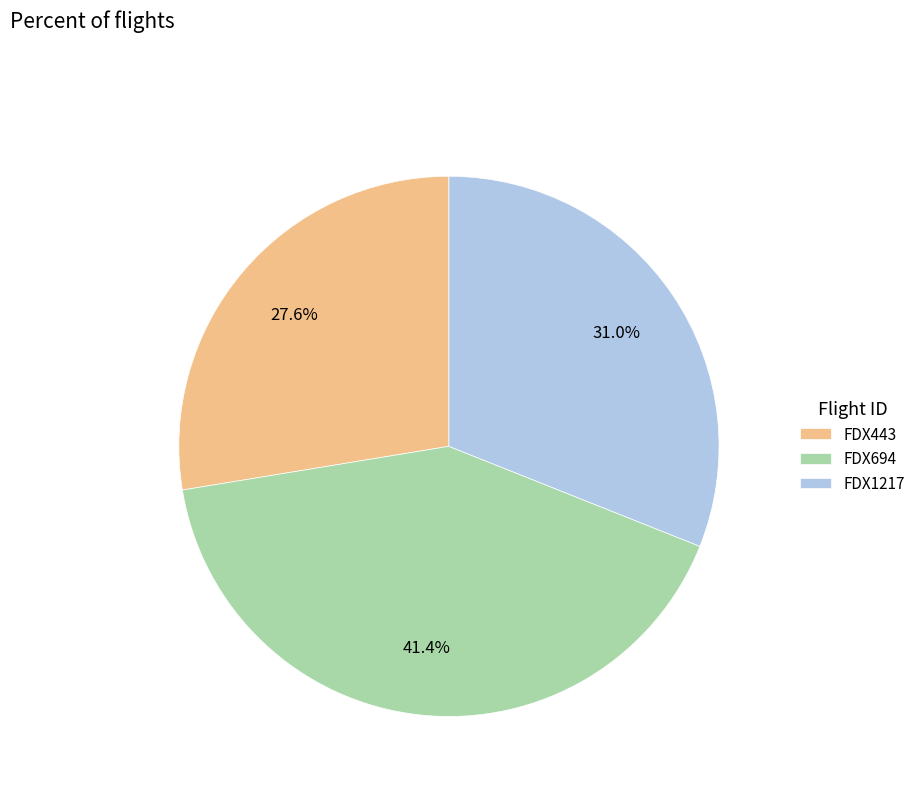

Rank the categories by value from lowest to highest.

FDX443, FDX1217, FDX694